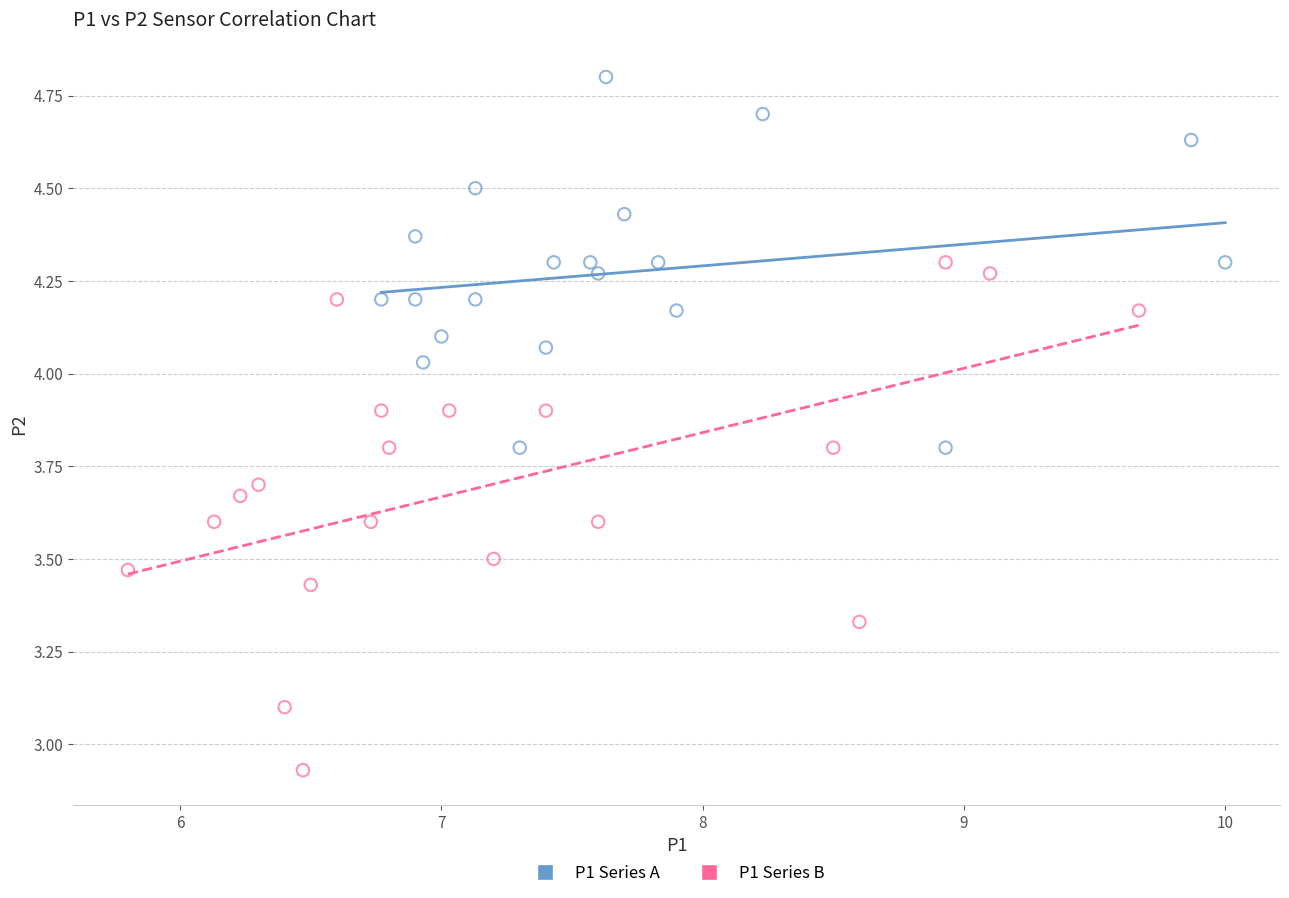

Which series has the widest spread of Y values?

P1 Series B